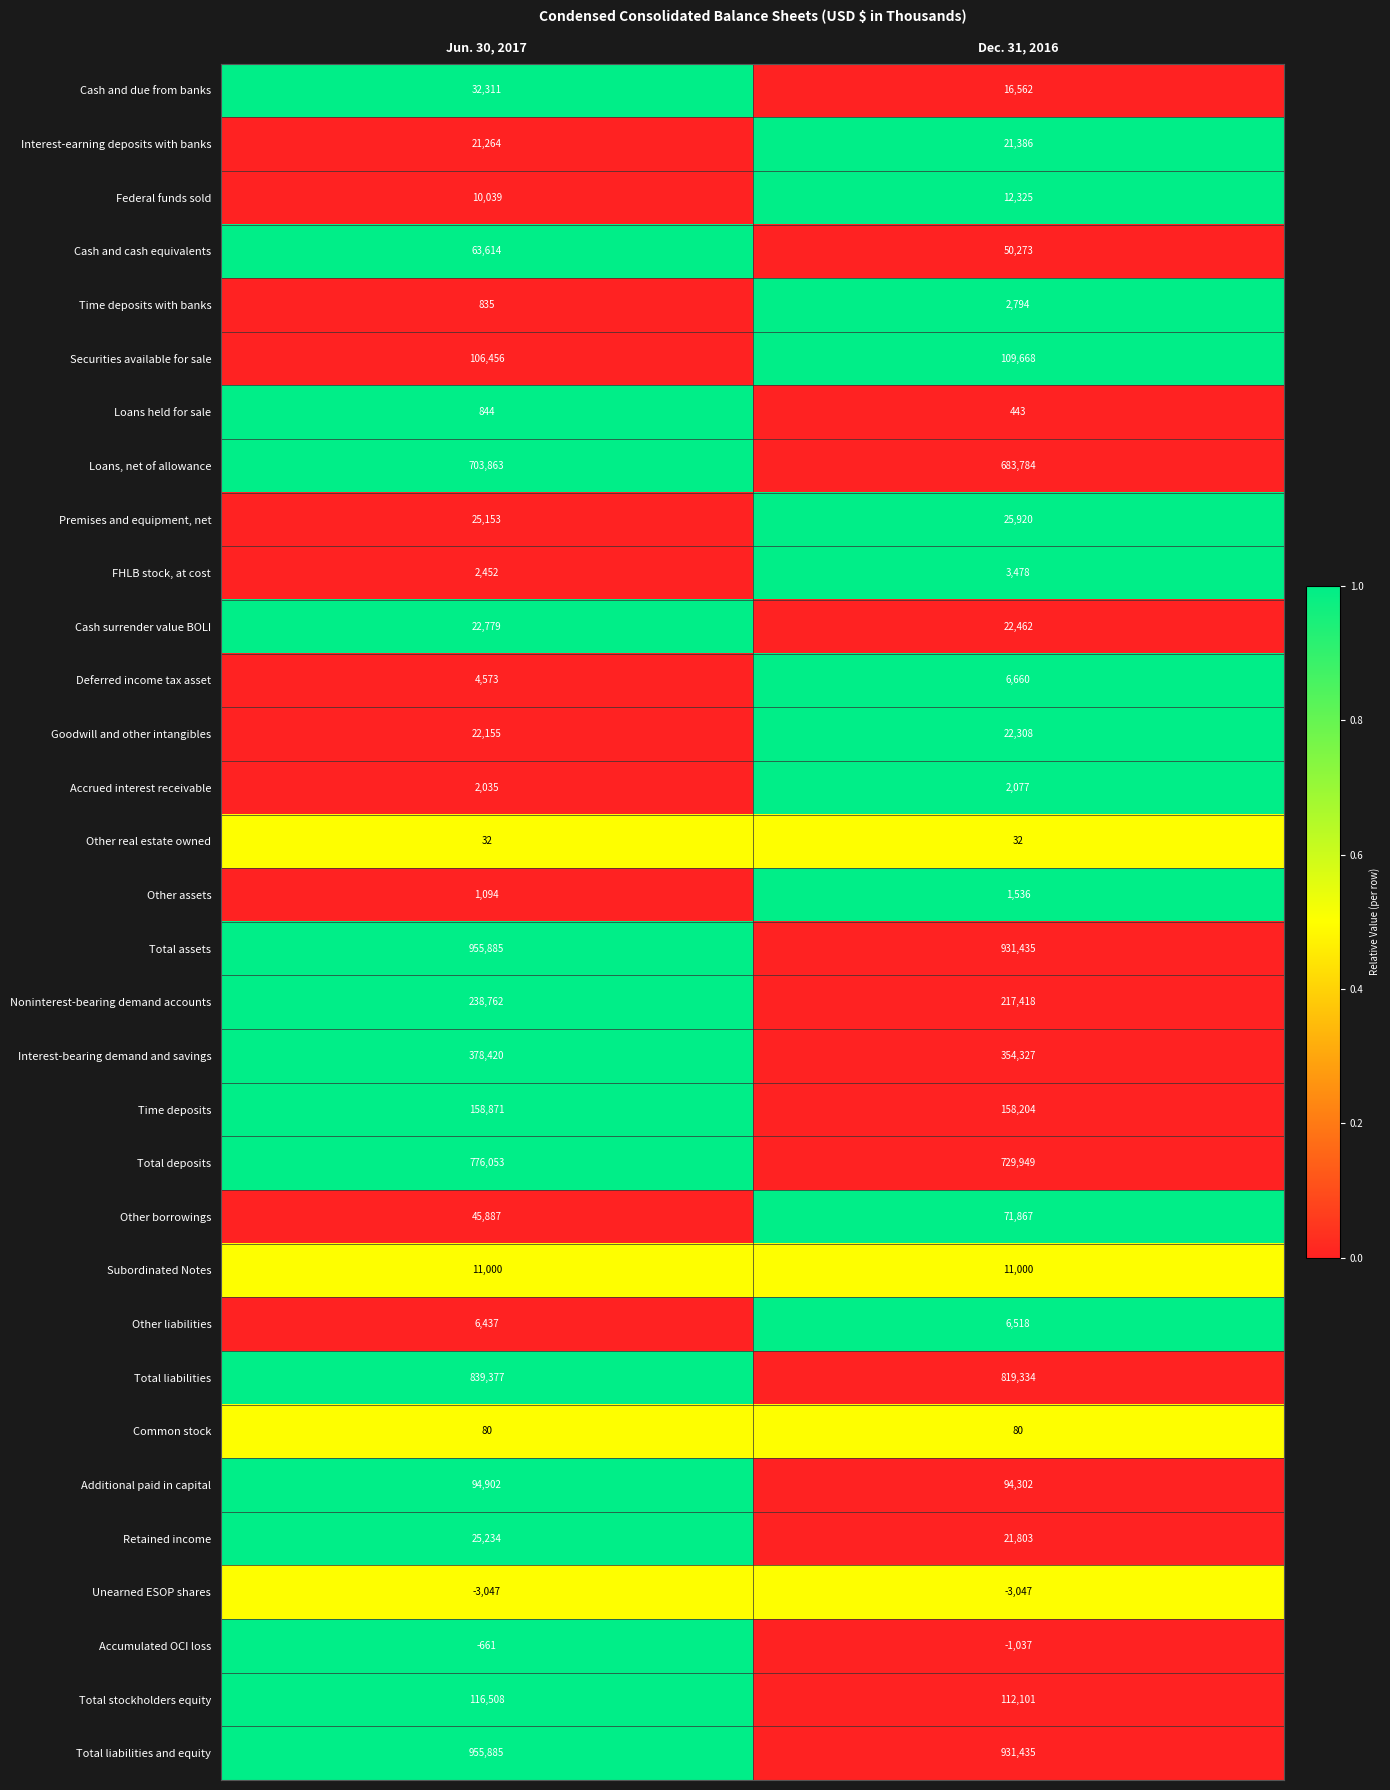

What is the total value across all series at Dec. 31, 2016?

5437397